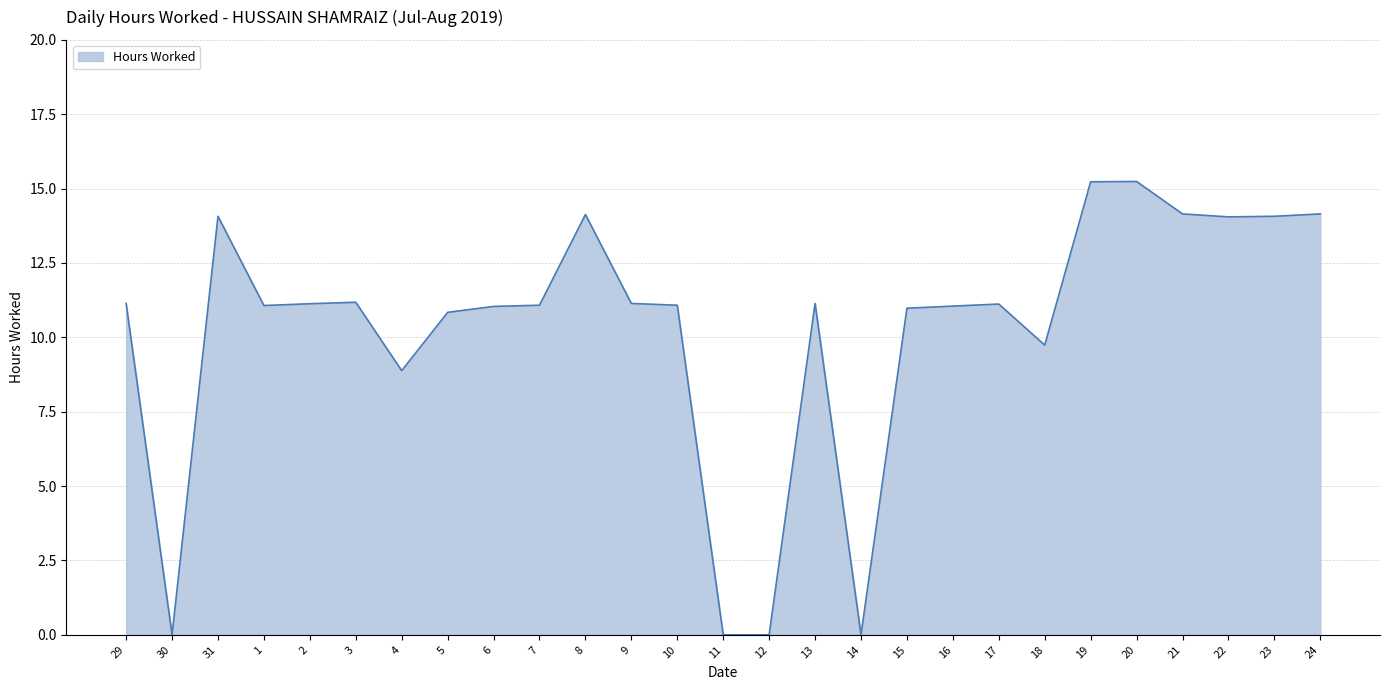

How many lines are shown in the chart?

1